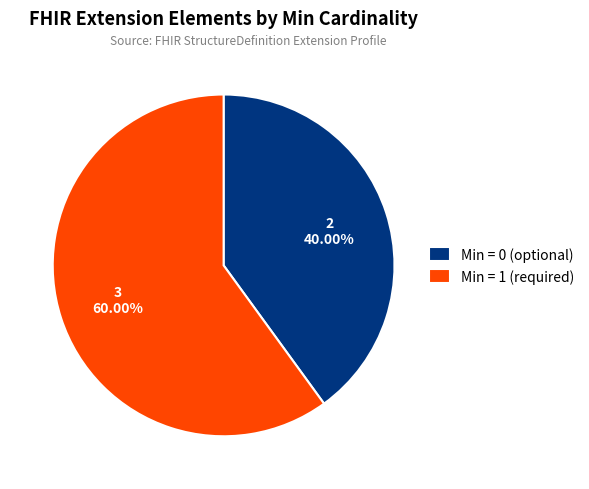

Combined, do Min = 1 (required) and Min = 0 (optional) account for over 50%?

Yes